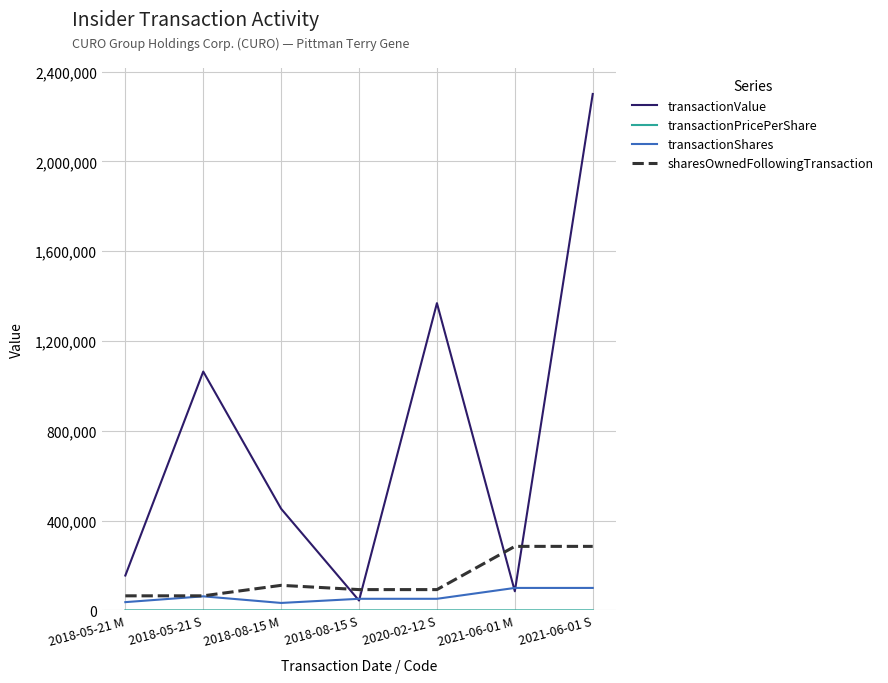

What is the sum of all transactionShares values?

435595.0